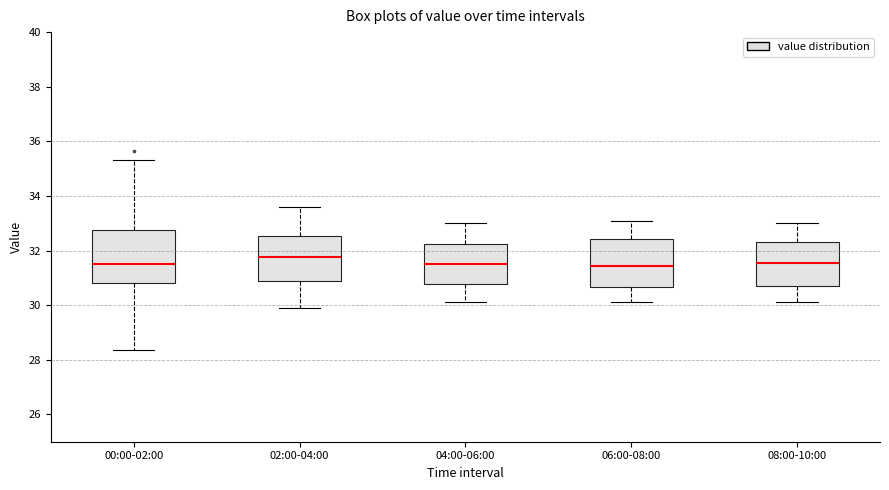

Reading left to right, transcribe this box plot: for each box, give where its median line is, the range the box spans, and where its two whiskers end, as read against the y-axis. The values are not printed on the chart, so give them approximately, as read against the axis.

00:00-02:00: median 31.6, box 30.8 to 32.8, whiskers 28.4 to 35.4
02:00-04:00: median 31.8, box 30.8 to 32.6, whiskers 30.0 to 33.6
04:00-06:00: median 31.6, box 30.8 to 32.2, whiskers 30.2 to 33.0
06:00-08:00: median 31.4, box 30.6 to 32.4, whiskers 30.2 to 33.2
08:00-10:00: median 31.6, box 30.8 to 32.4, whiskers 30.2 to 33.0